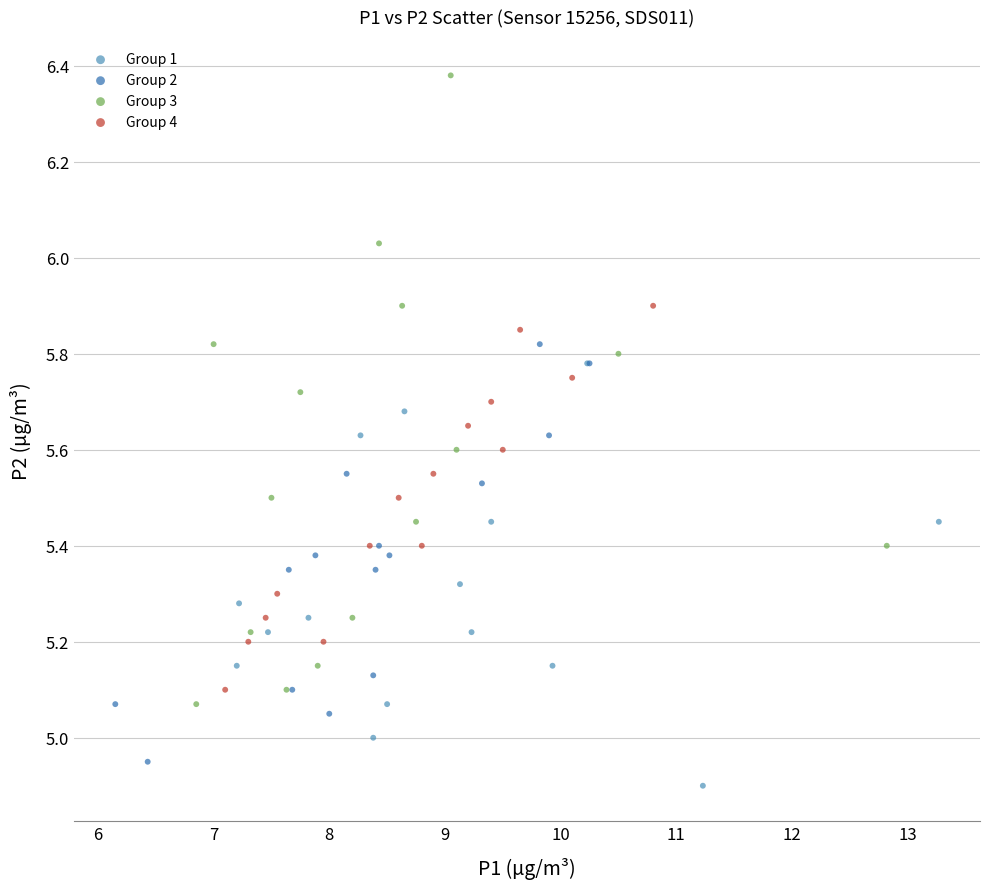

What are all the series names shown in the legend?

Group 1, Group 2, Group 3, Group 4